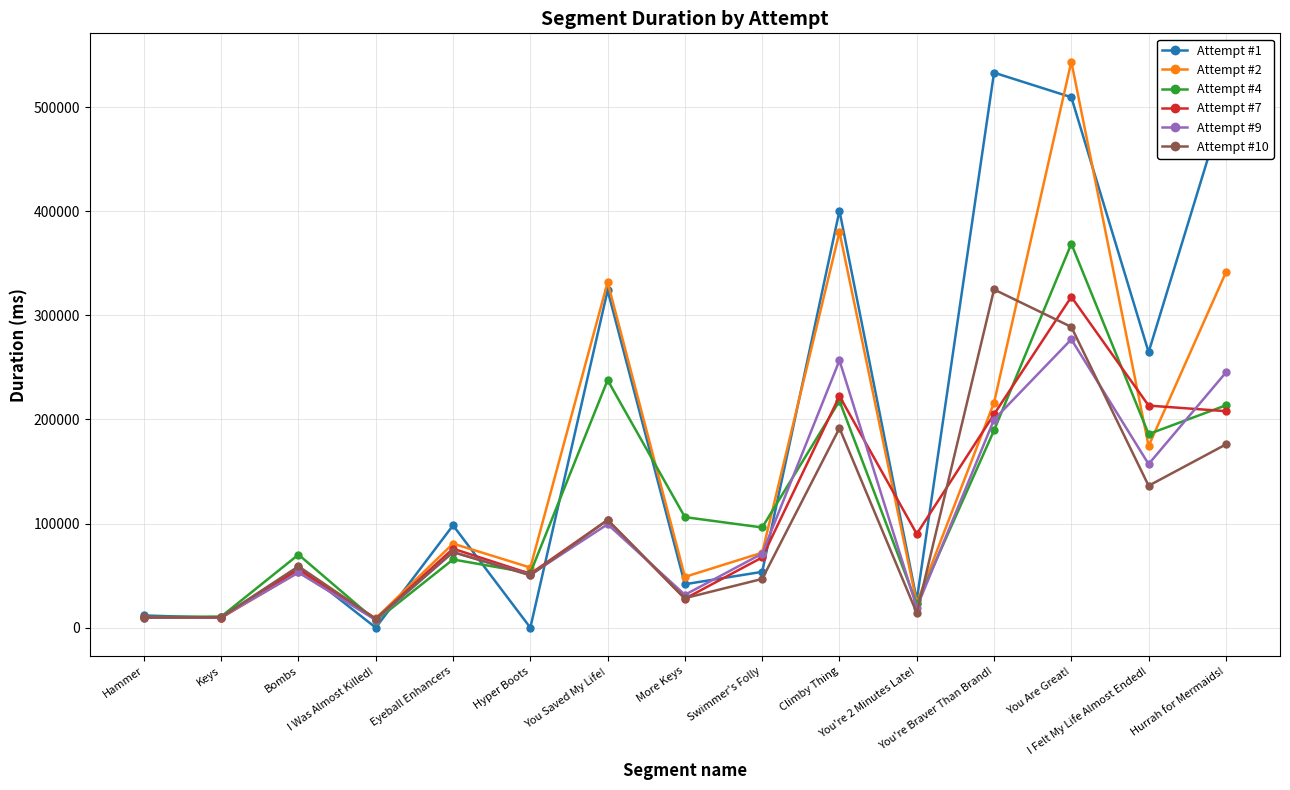

What is the value of the Attempt #2 point at the 5th from the left?

80740